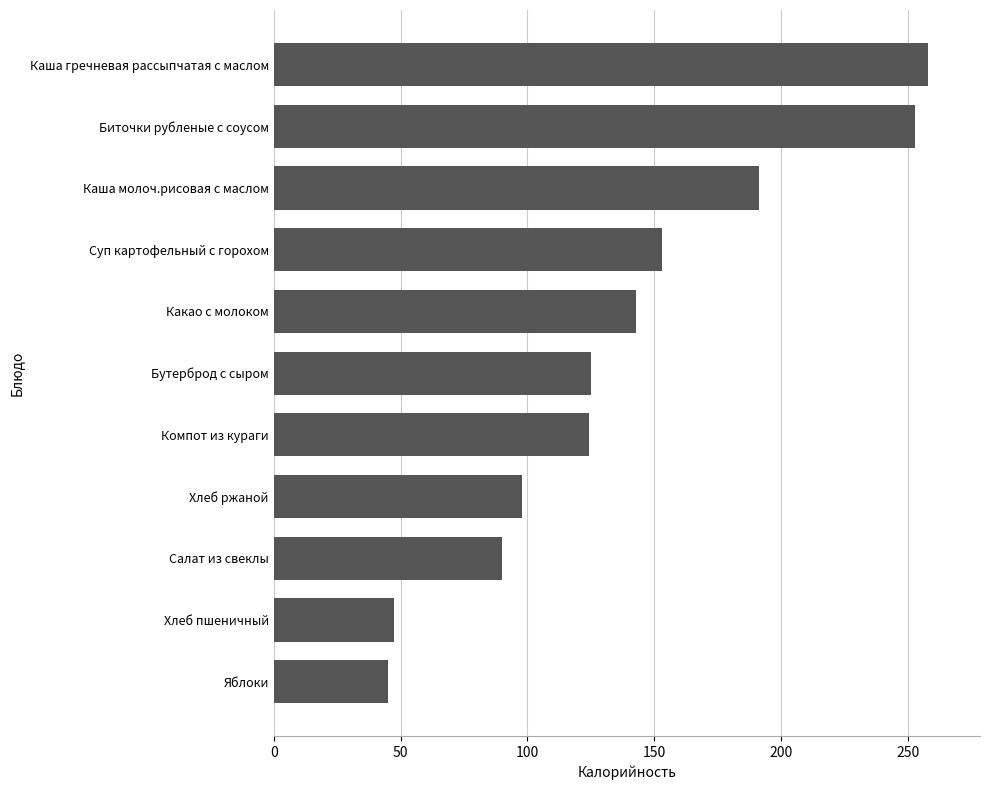

What is the maximum value shown in the chart?

257.8